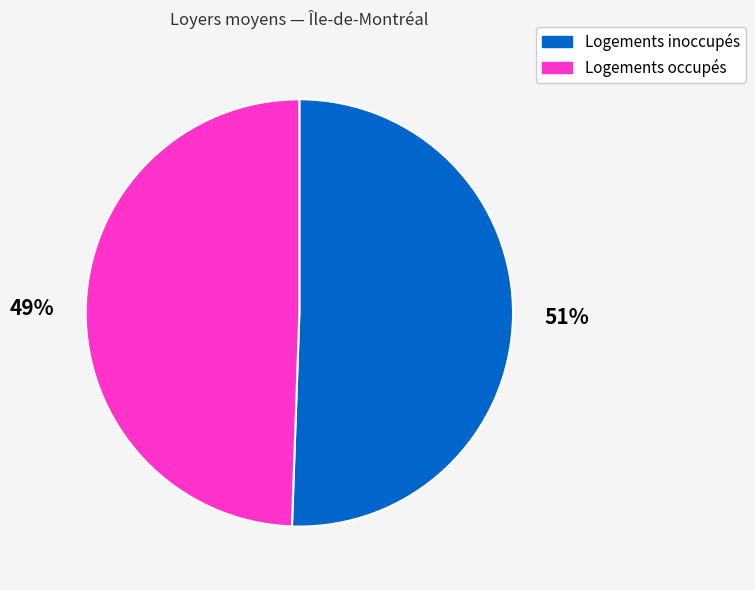

Do Logements inoccupés and Logements occupés together represent more than half of the pie?

Yes